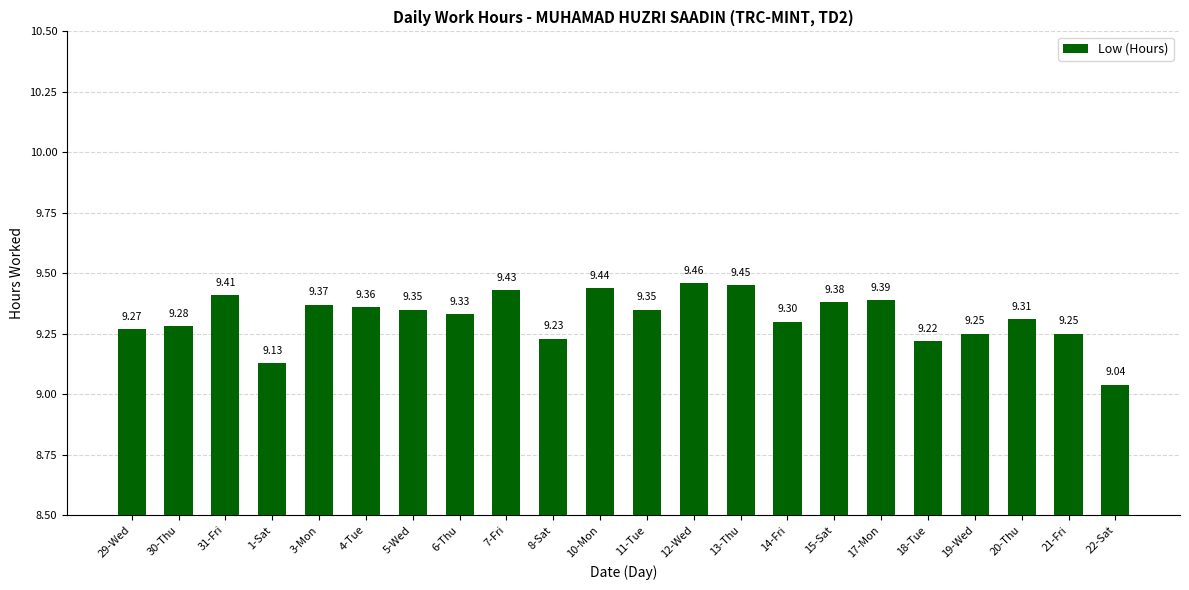

What is the label of the 22nd bar from the left?

22-Sat